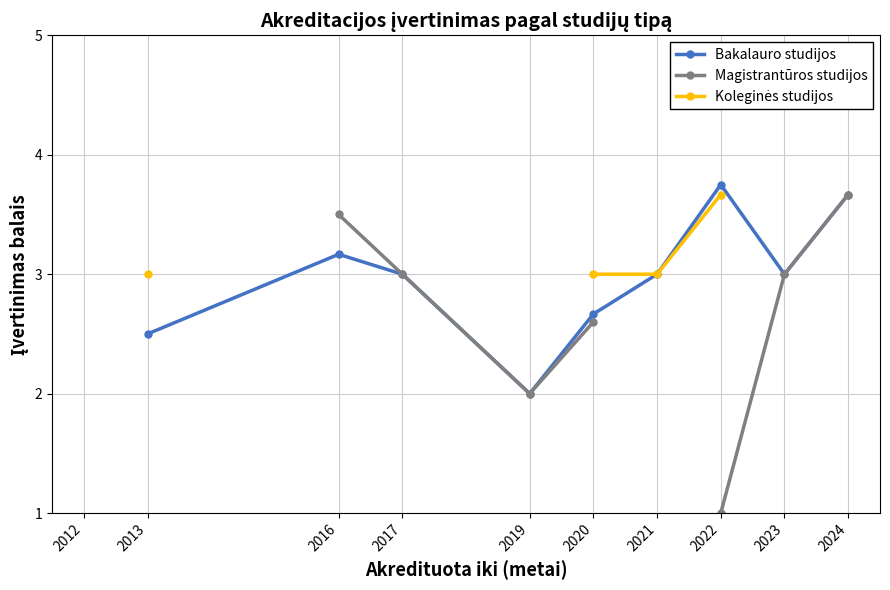

What is the difference between the highest and lowest values at 2020?

0.4